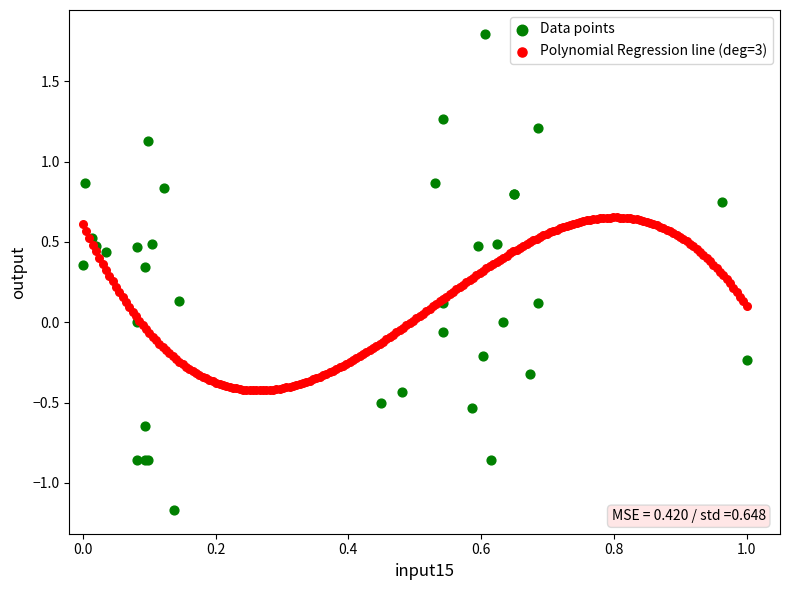

Which series has the widest spread of Y values?

Data points